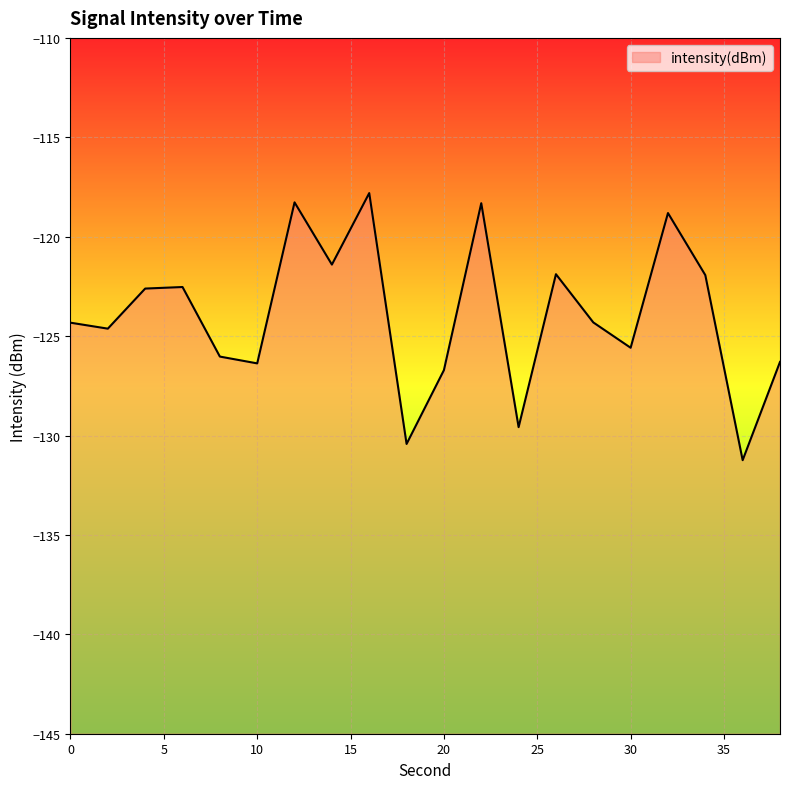

What is the change in value from 0 to 30?

-1.3